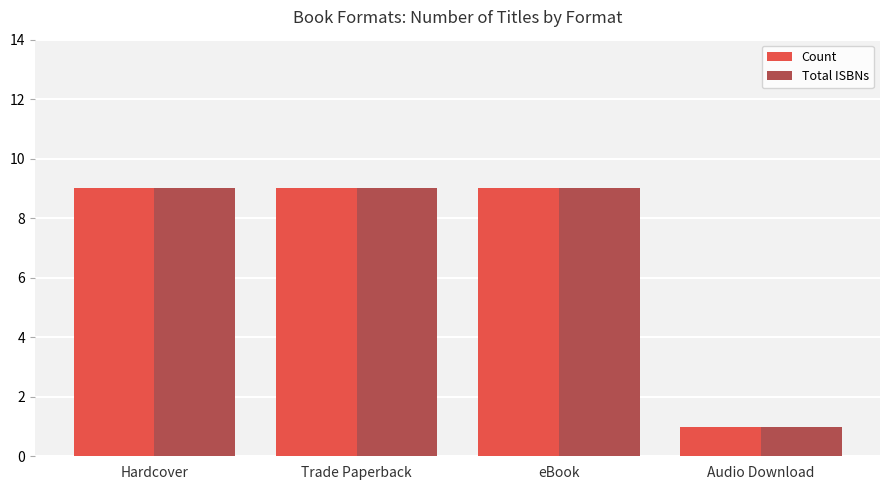

What is the difference between the maximum and minimum values in the Total ISBNs series?

8